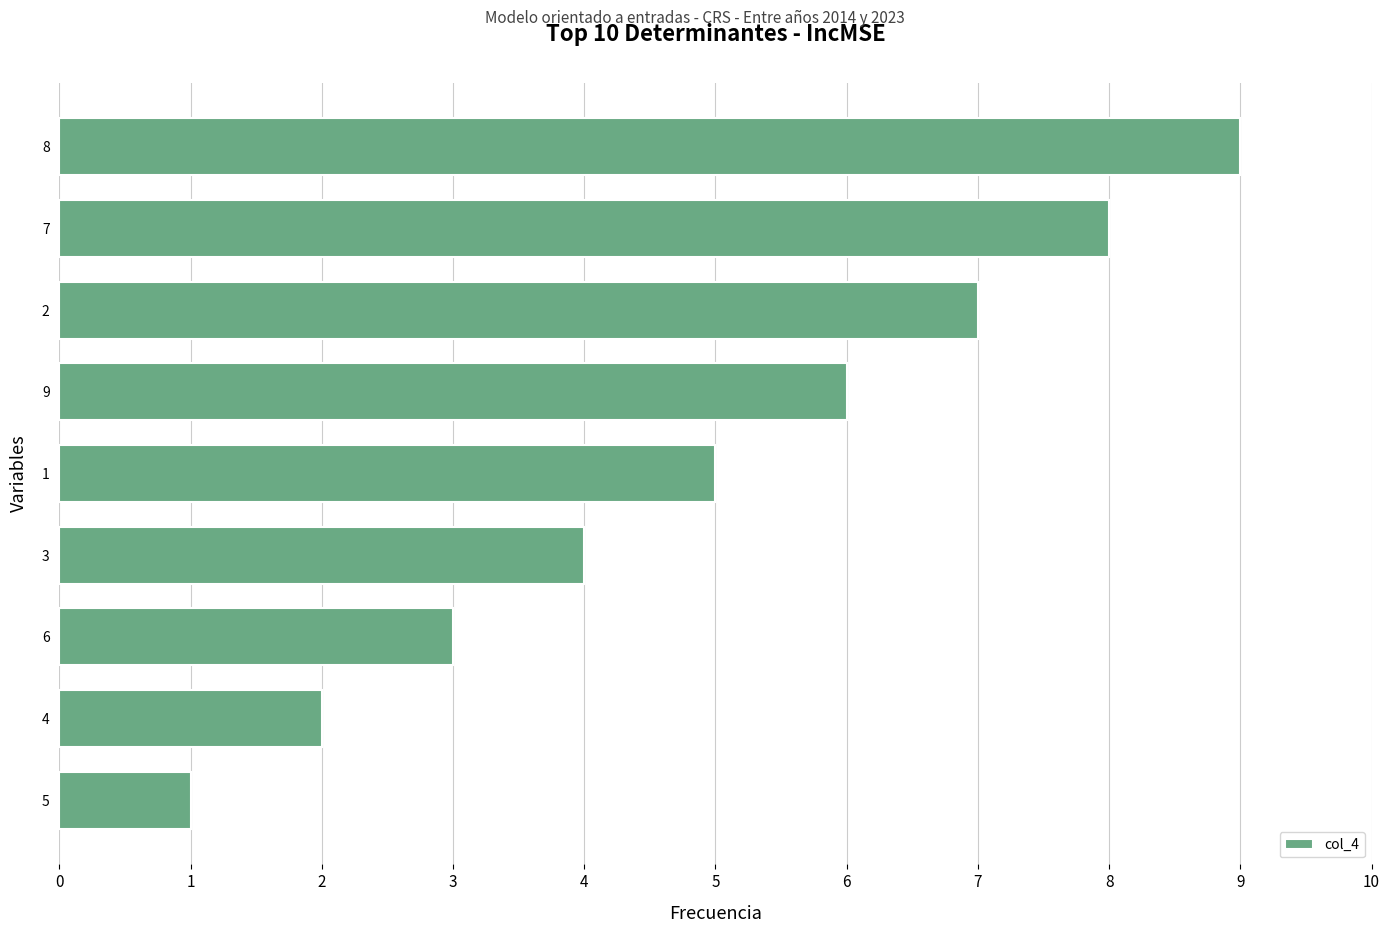

List the labels in order of value, smallest first.

5, 4, 6, 3, 1, 9, 2, 7, 8